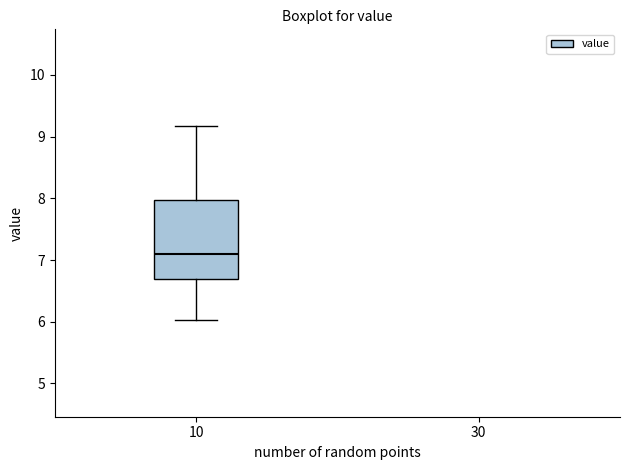

Read this box plot against the y-axis: the position of the median line, the range covered by the box, and the ends of both whiskers. The values are not printed on the chart, so give them approximately, as read against the axis.

median 7.1, box 6.7 to 8.0, whiskers 6.0 to 9.2